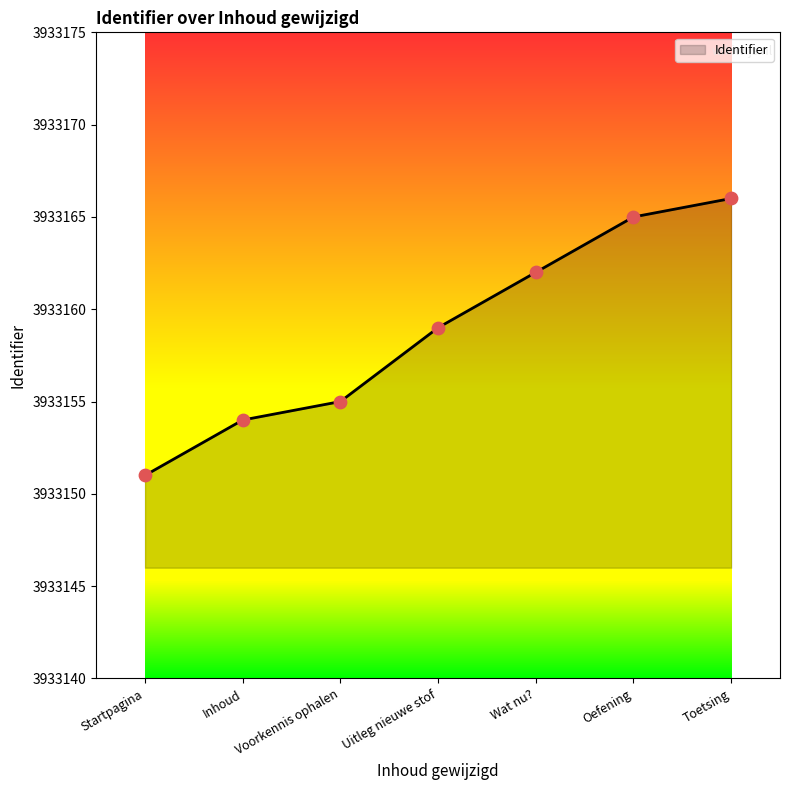

Approximately how many times larger is the value at Startpagina compared to Toetsing?

1.0